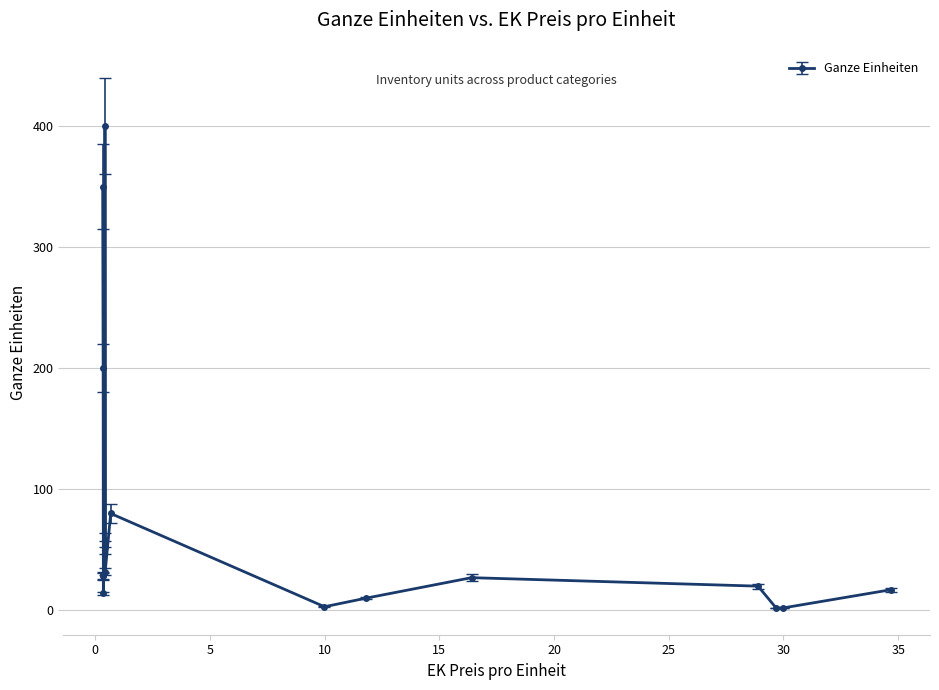

What is the label of the 12th point from the right?

Monkey Shoulder Scotch Whisky